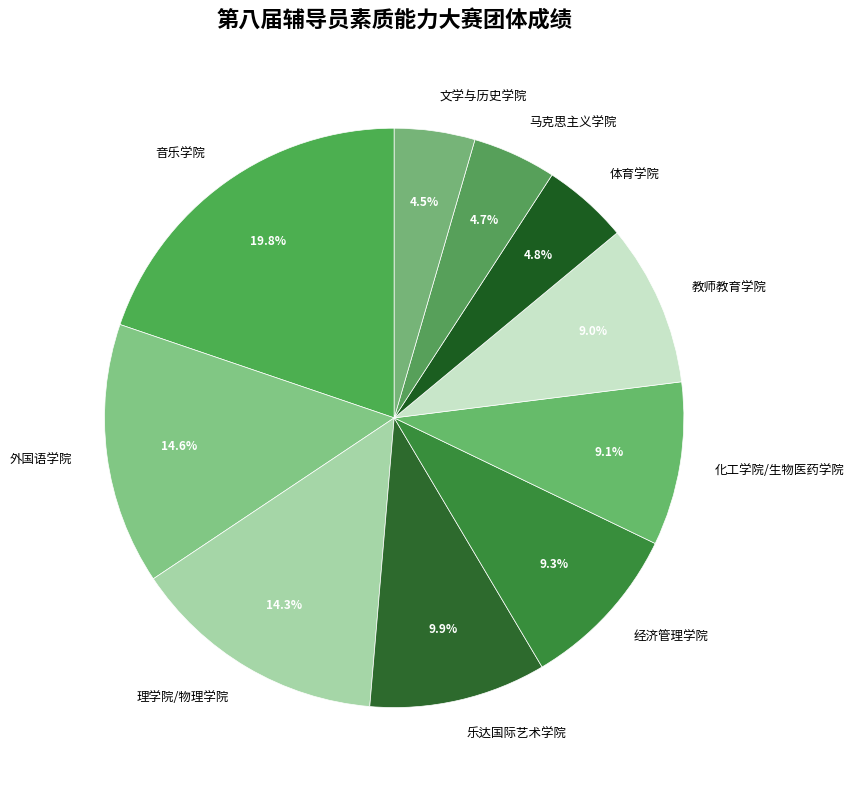

Which has a higher value, 经济管理学院 or 文学与历史学院?

经济管理学院